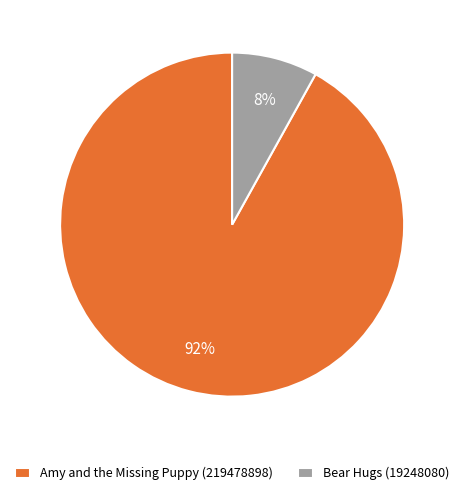

Which category has the smallest portion of the pie?

Bear Hugs (19248080)